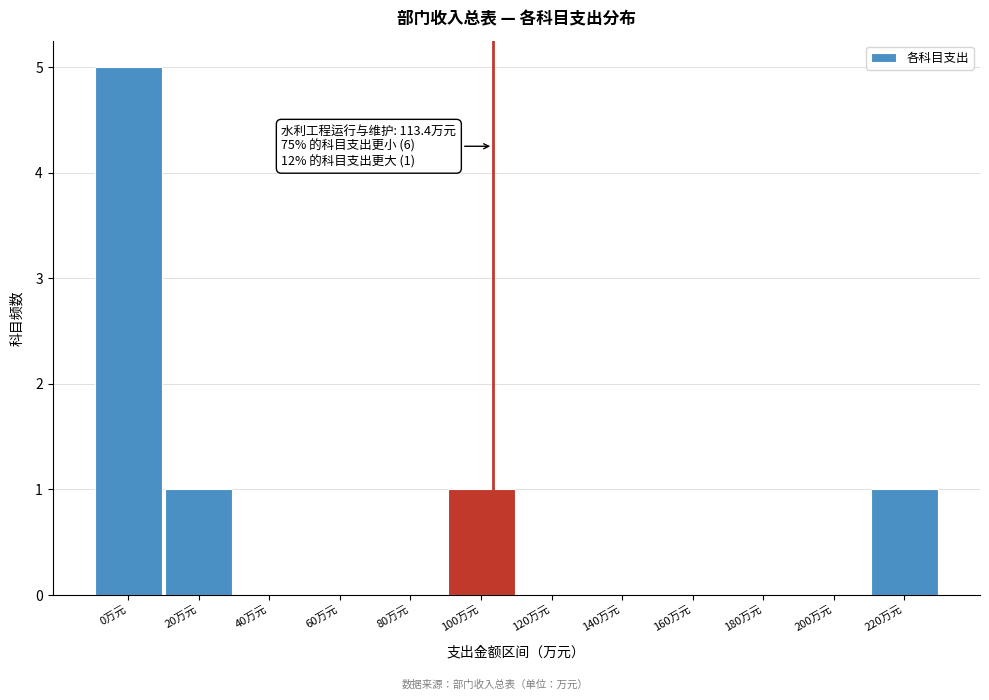

Reading left to right, what are all the values shown in this chart?

0万元=5	20万元=1	40万元=0	60万元=0	80万元=0	100万元=1	120万元=0	140万元=0	160万元=0	180万元=0	200万元=0	220万元=1